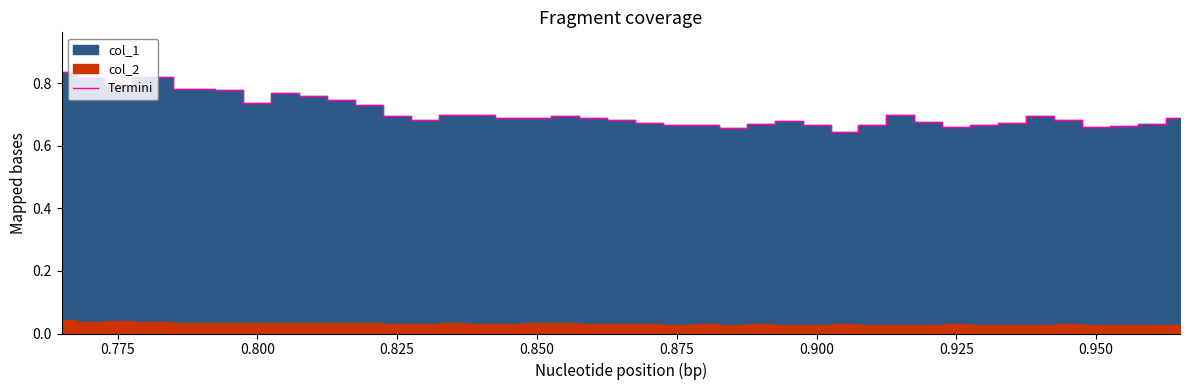

What is the greatest value displayed?

0.8